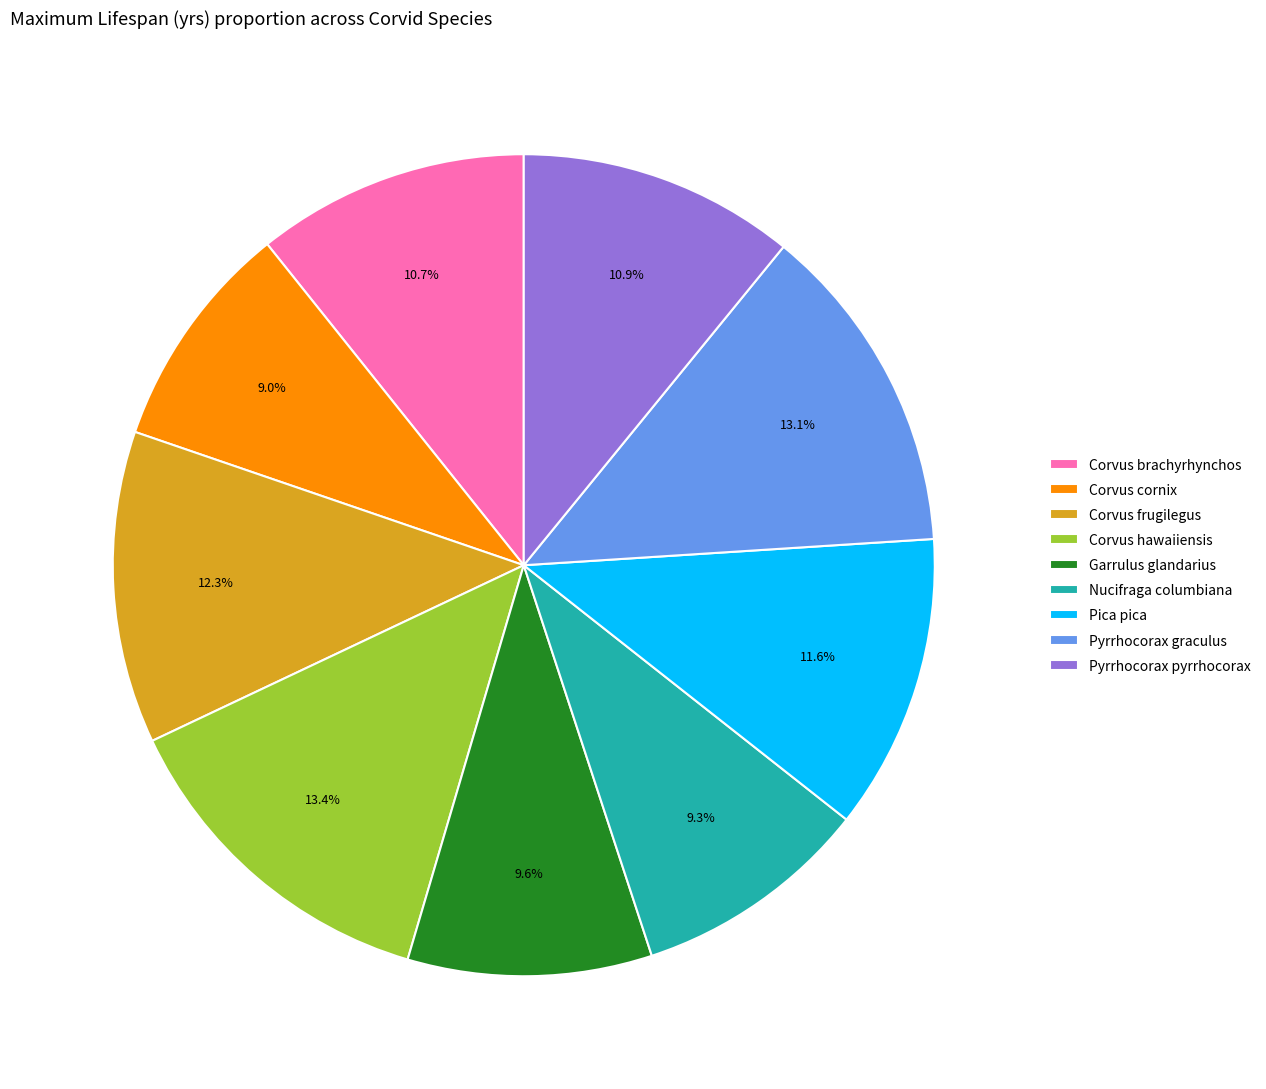

How many segments does this pie chart have?

9